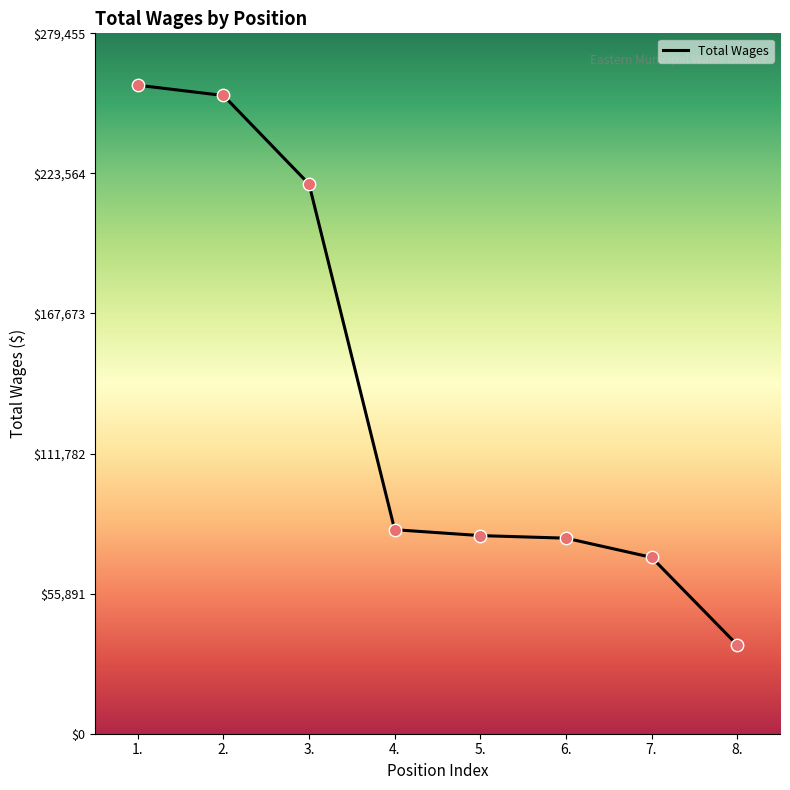

Between 7. and 8., which is larger?

7.